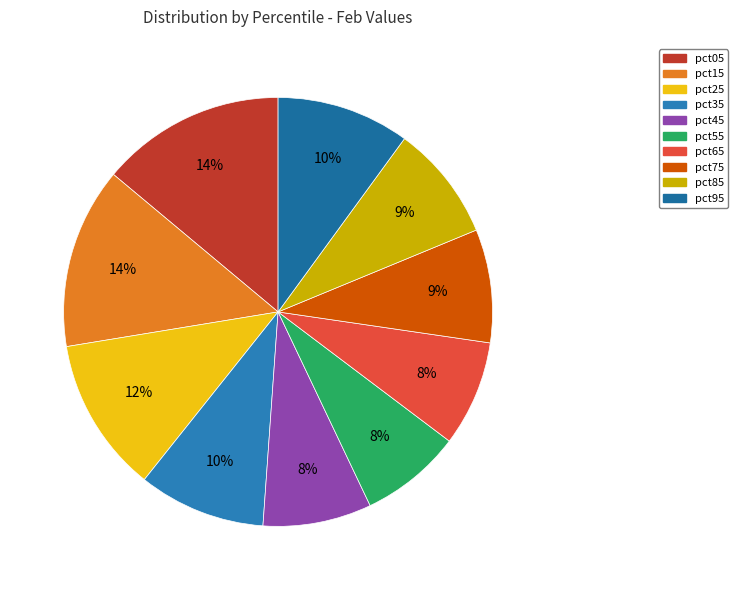

To the nearest percent, what is the combined percentage of pct25 and pct15?

25%